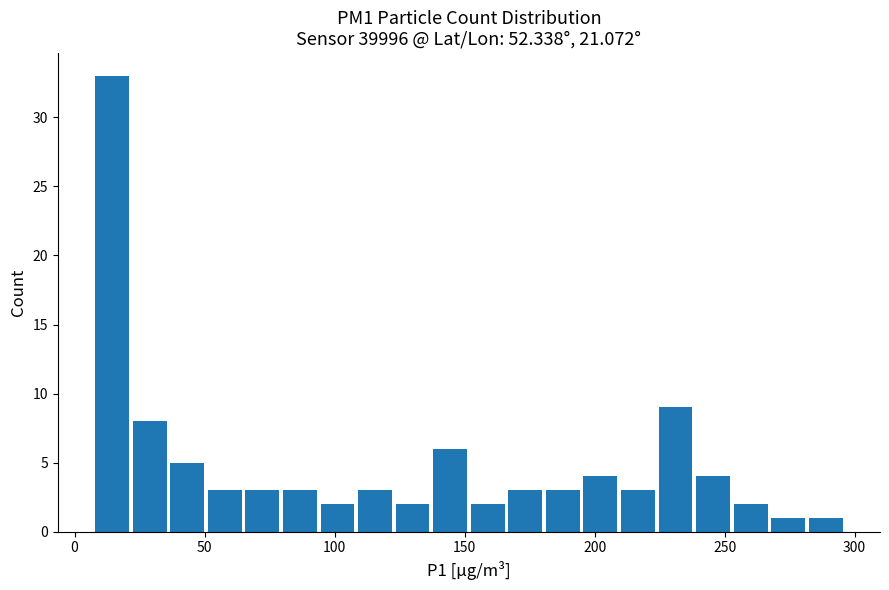

Read against the x-axis, roughly where is the centre of the tallest bar?

15